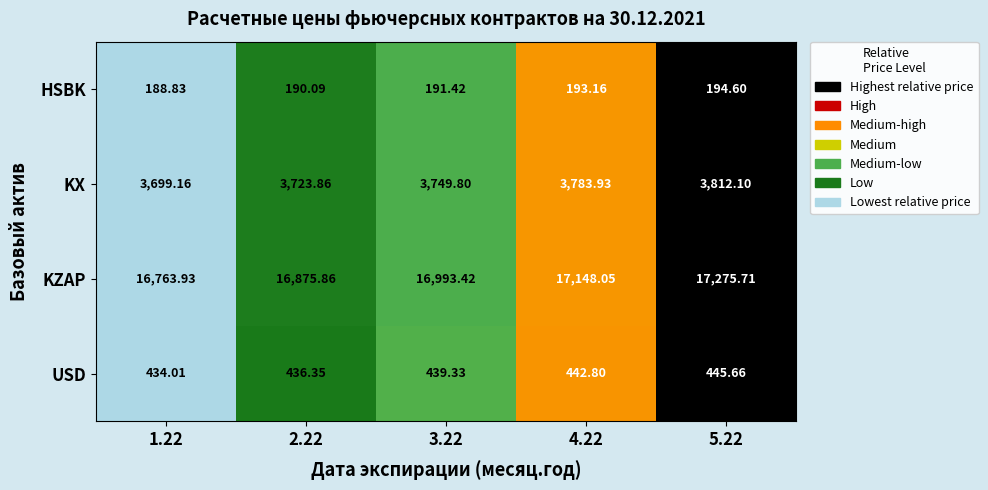

Which series has the largest range (max minus min)?

KZAP